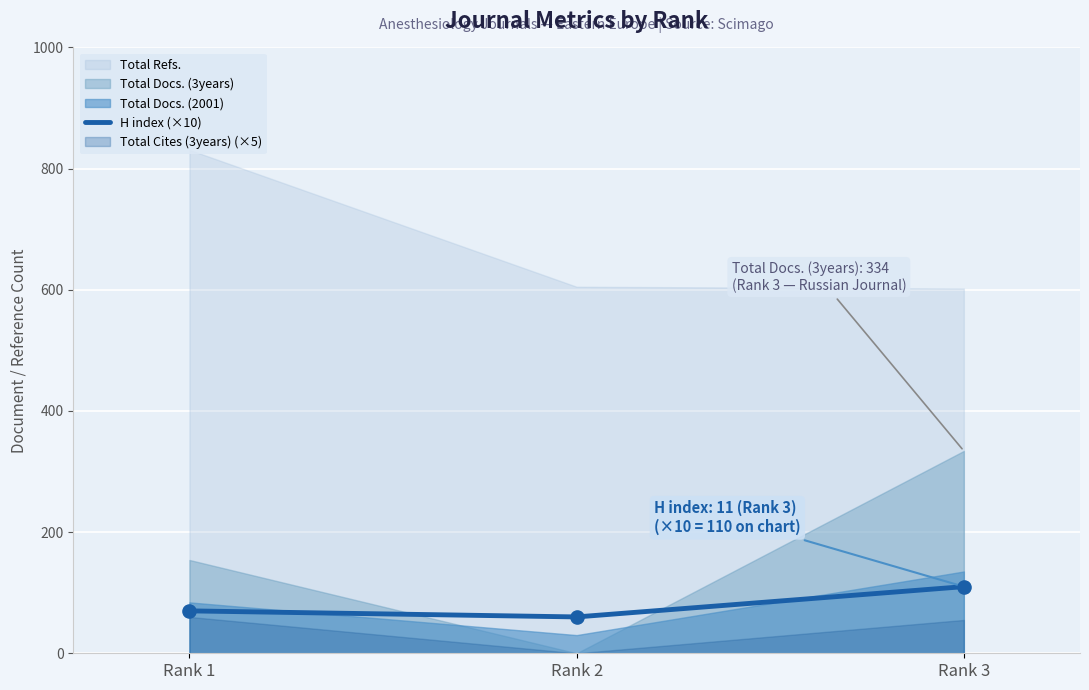

Which has a higher value, Rank 3 or Rank 1?

Rank 3